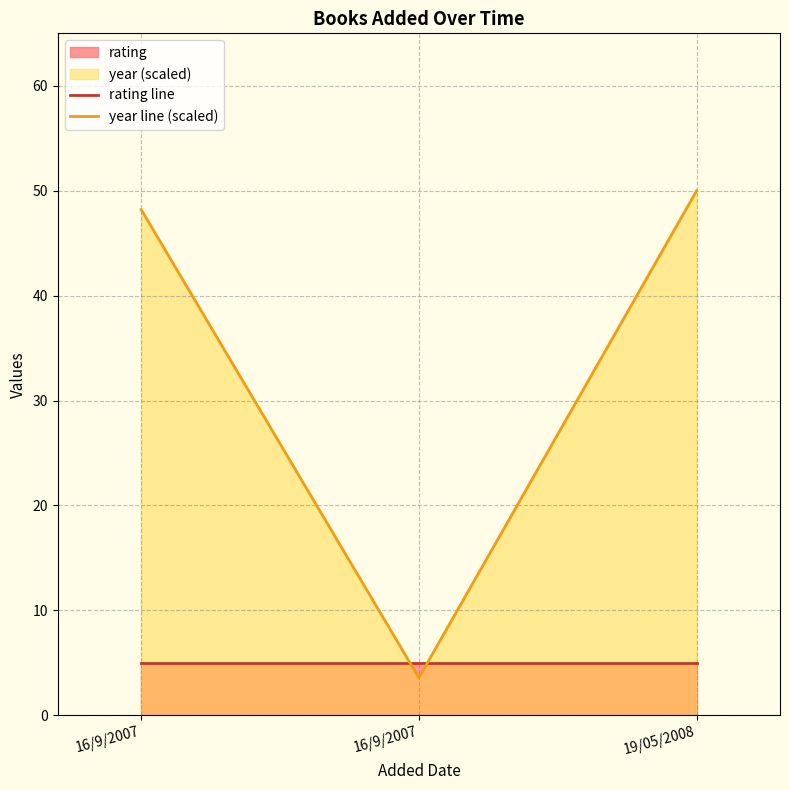

Reading left to right, extract all data points from this chart.

rating line: 5.0	5.0	5.0
year line (scaled): 48.2	3.6	50.0